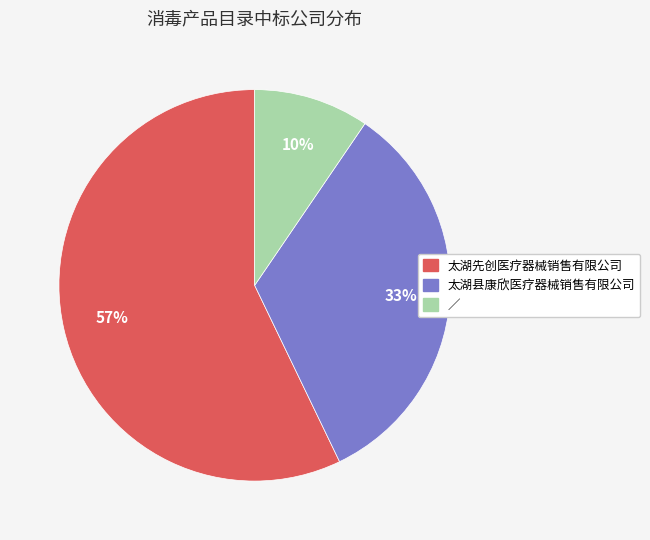

Does 太湖先创医疗器械销售有限公司 represent more than half of the total?

Yes